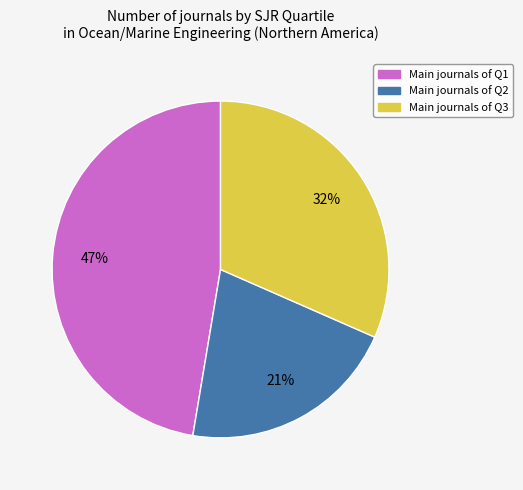

Is there any slice that represents more than half of the pie?

No